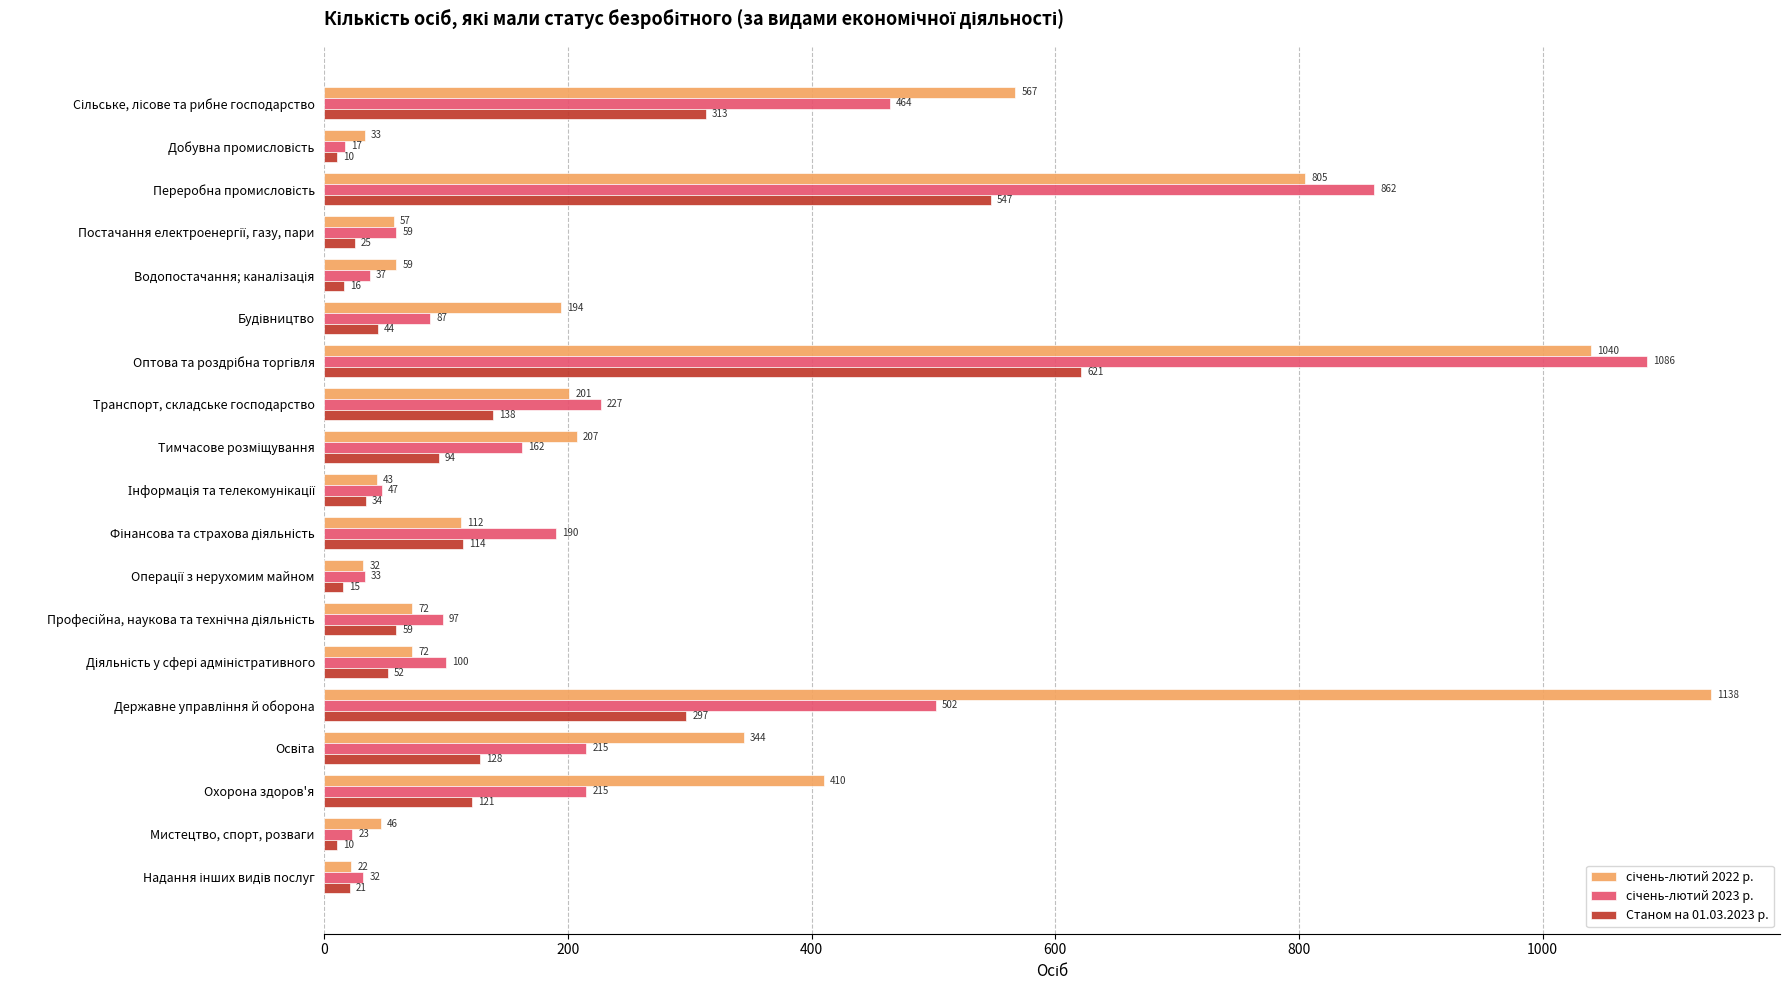

What is the difference between the second highest and minimum values in the Станом на 01.03.2023 р. series?

537